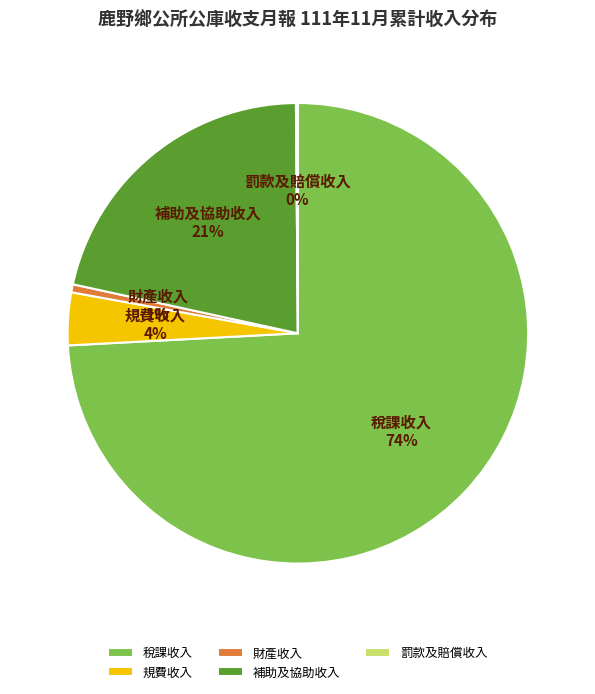

Count the number of slices in the pie.

5